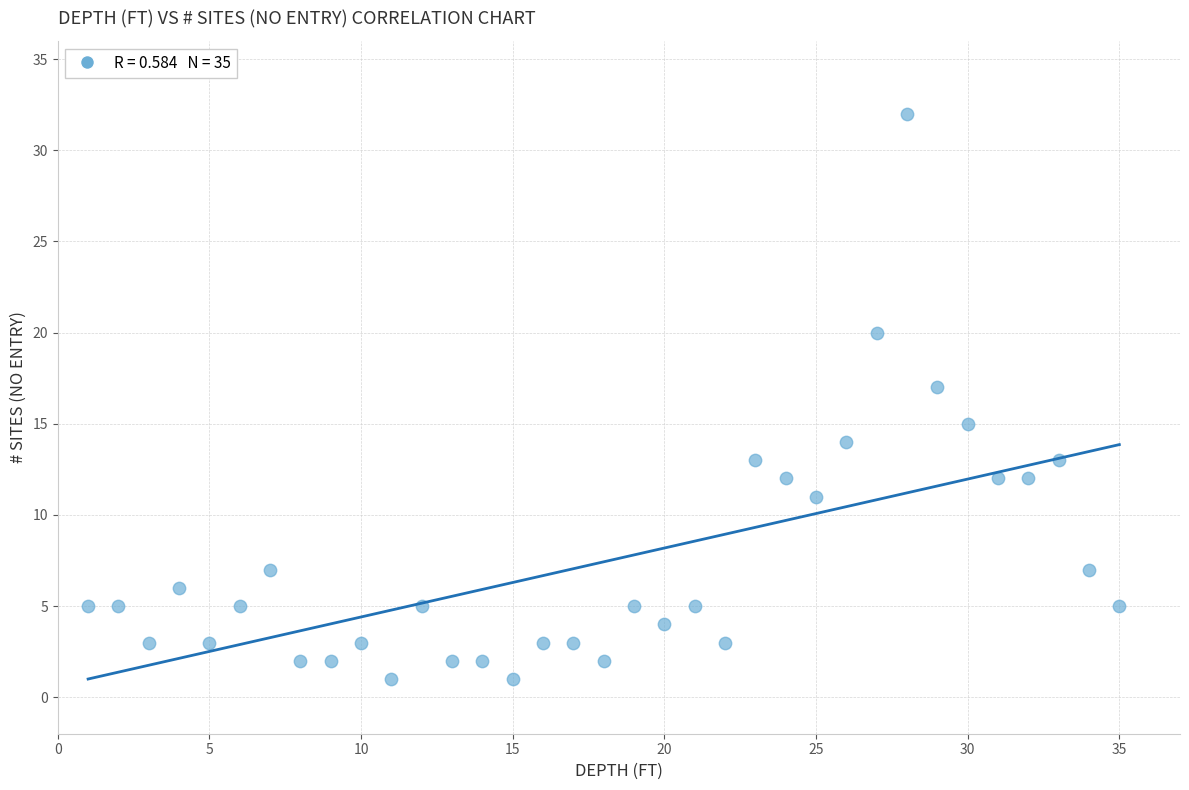

What is the range of X values (max minus min)?

34